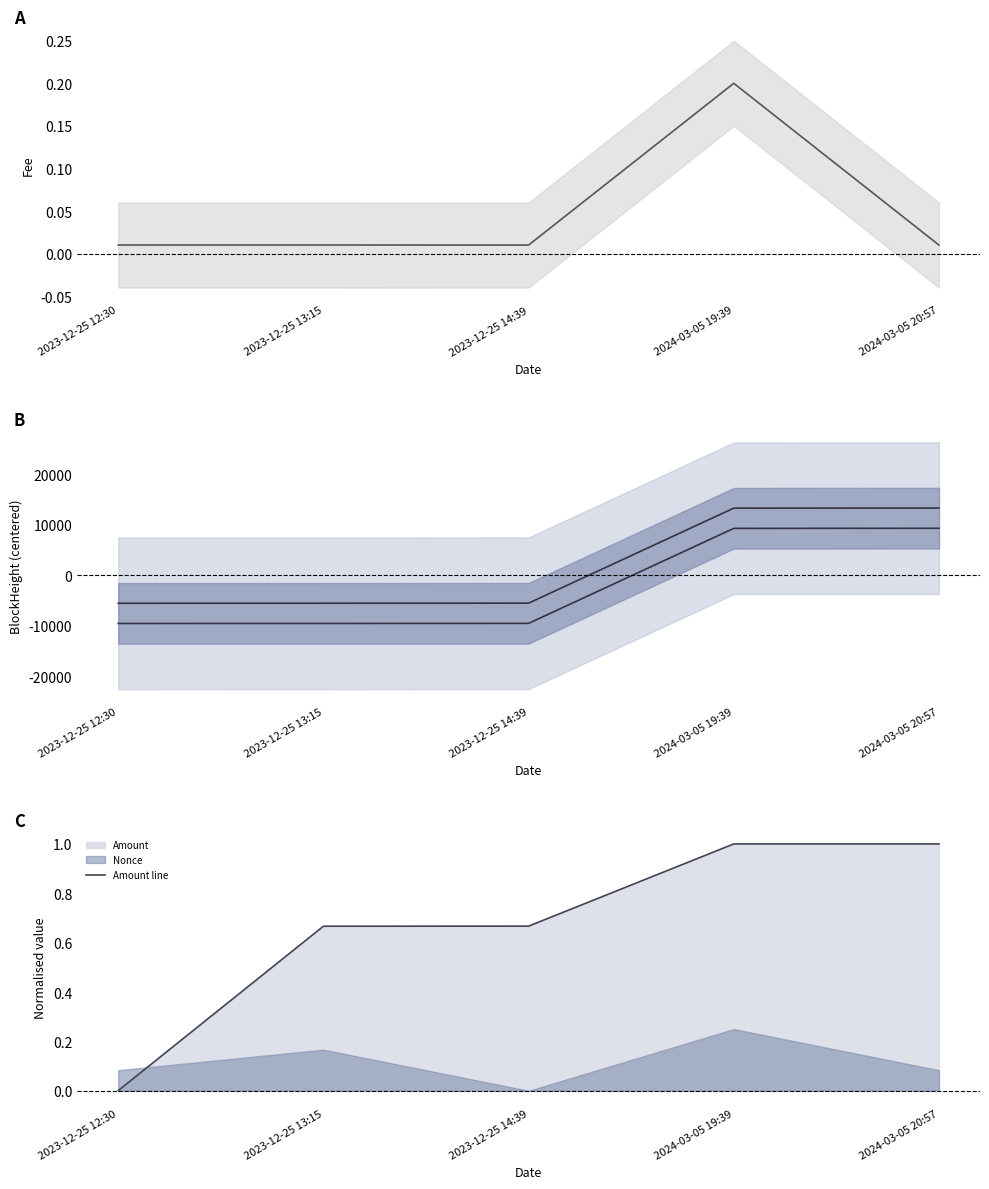

At how many categories does at least one series exceed 2579?

2